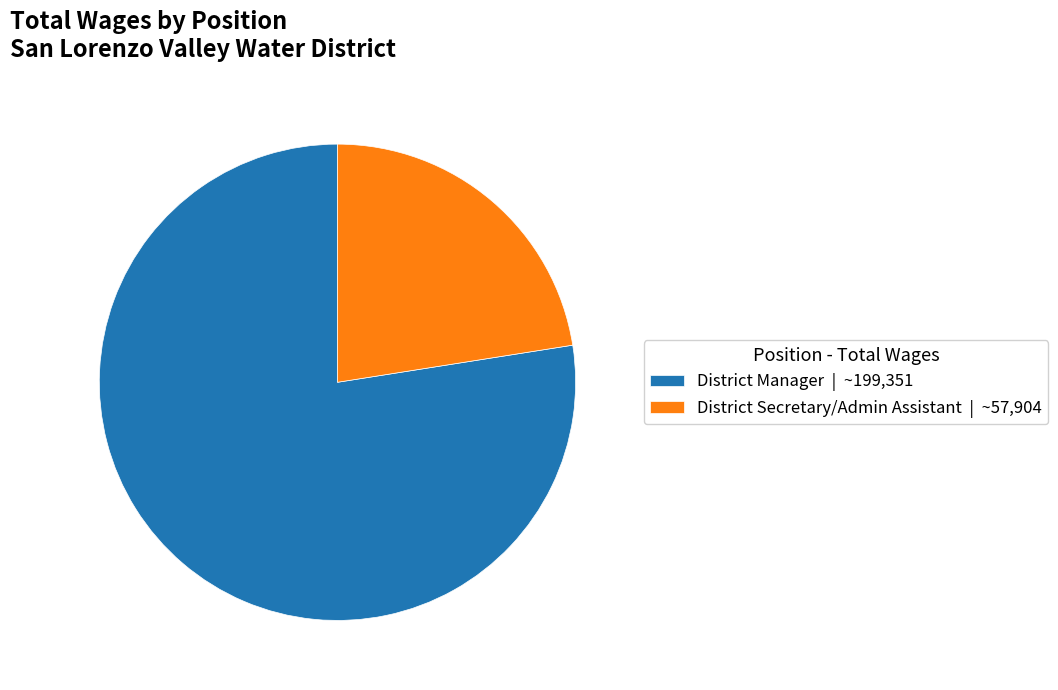

What is the largest slice in the pie chart?

District Manager